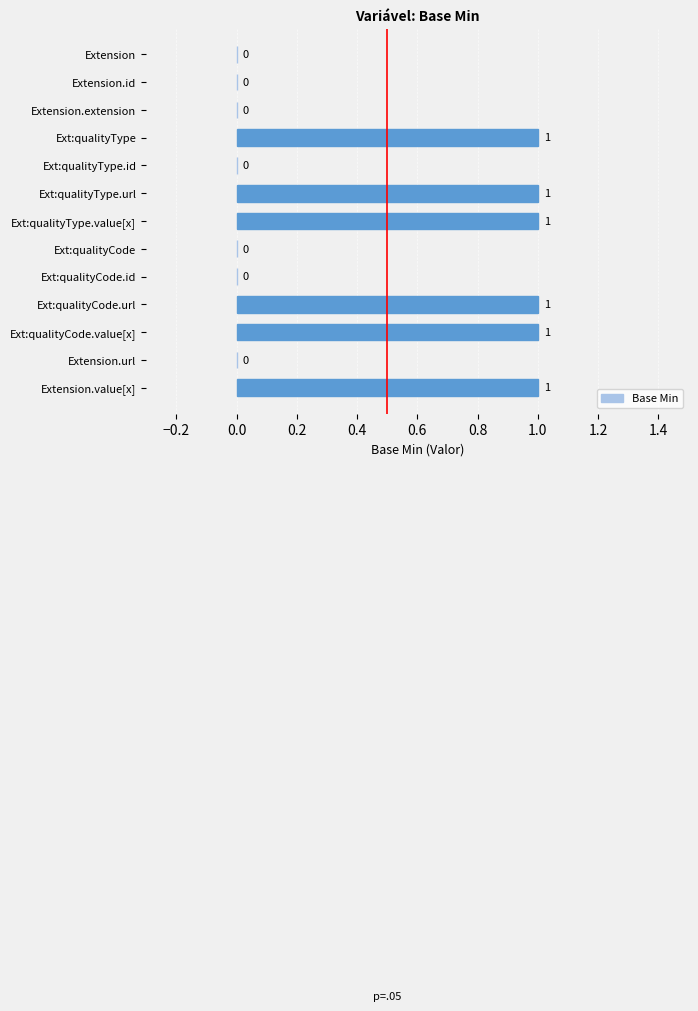

Reading bottom to top, list all the values displayed in this chart.

Extension.value[x]=1	Extension.url=0	Ext:qualityCode.value[x]=1	Ext:qualityCode.url=1	Ext:qualityCode.id=0	Ext:qualityCode=0	Ext:qualityType.value[x]=1	Ext:qualityType.url=1	Ext:qualityType.id=0	Ext:qualityType=1	Extension.extension=0	Extension.id=0	Extension=0